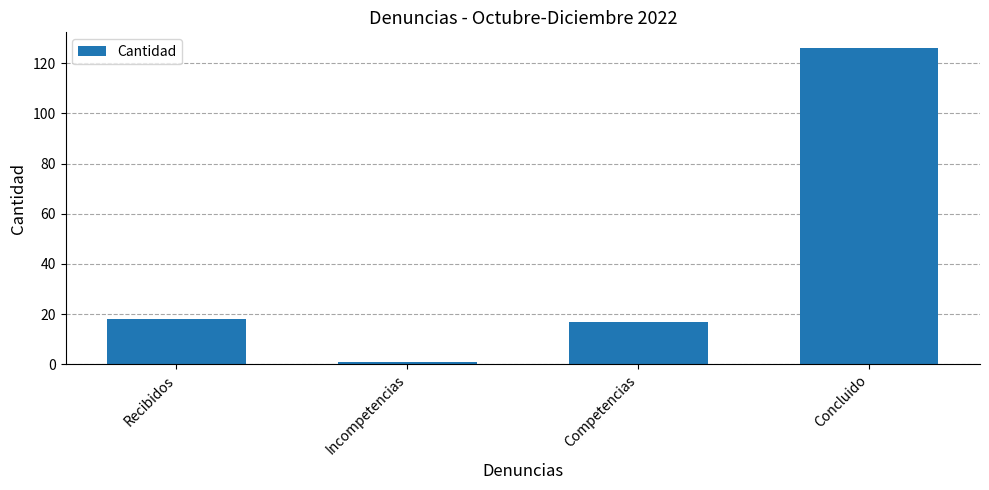

Reading left to right, what are all the values shown in this chart?

18	1	17	126